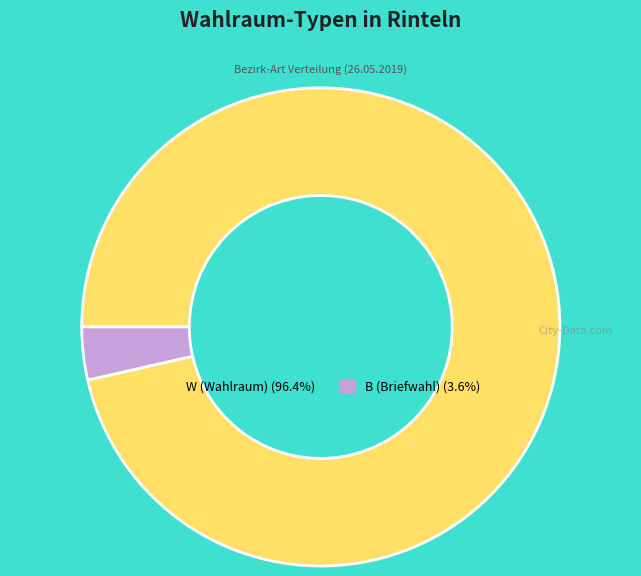

Which category has the biggest portion of the pie?

W (Wahlraum)